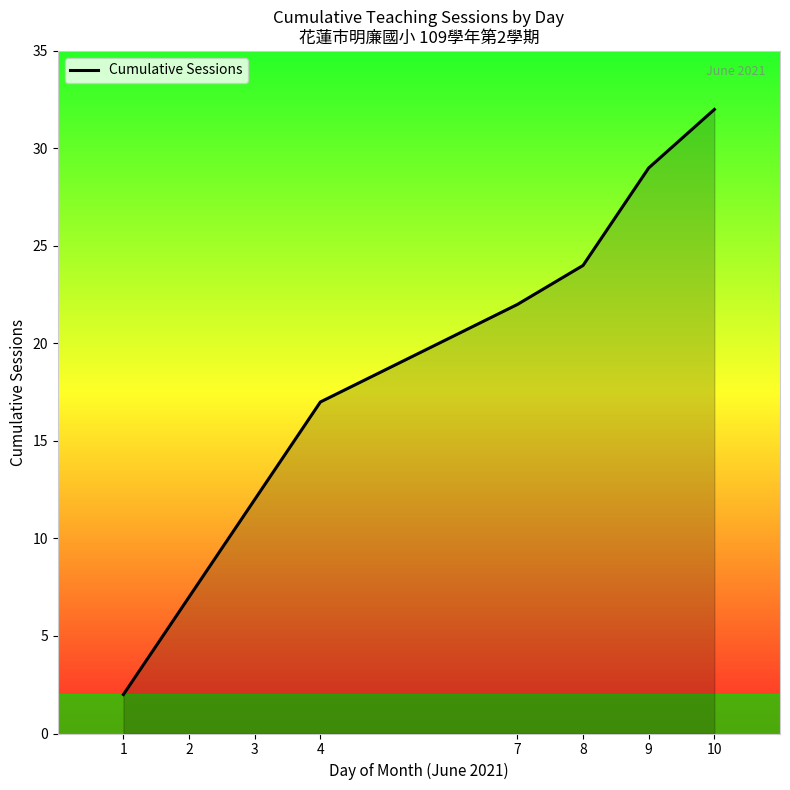

How many lines are shown in the chart?

1